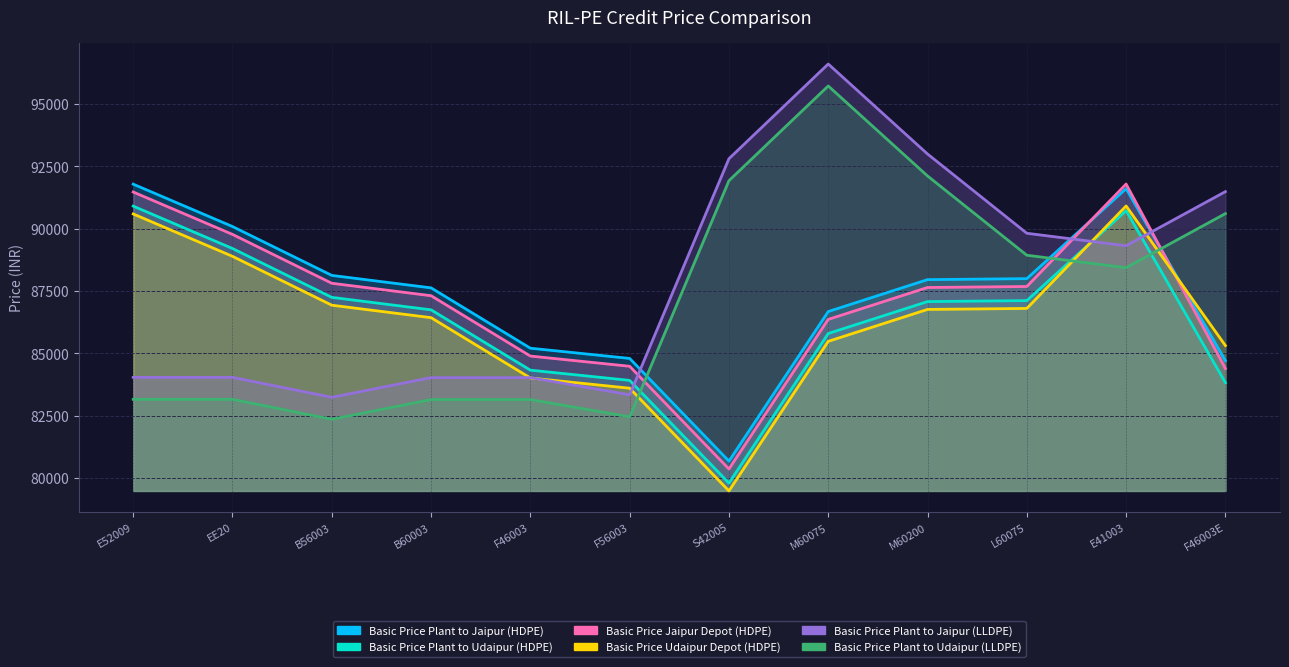

In Basic Price Jaipur Depot (HDPE), how many points are higher than both neighbors (excluding endpoints)?

1